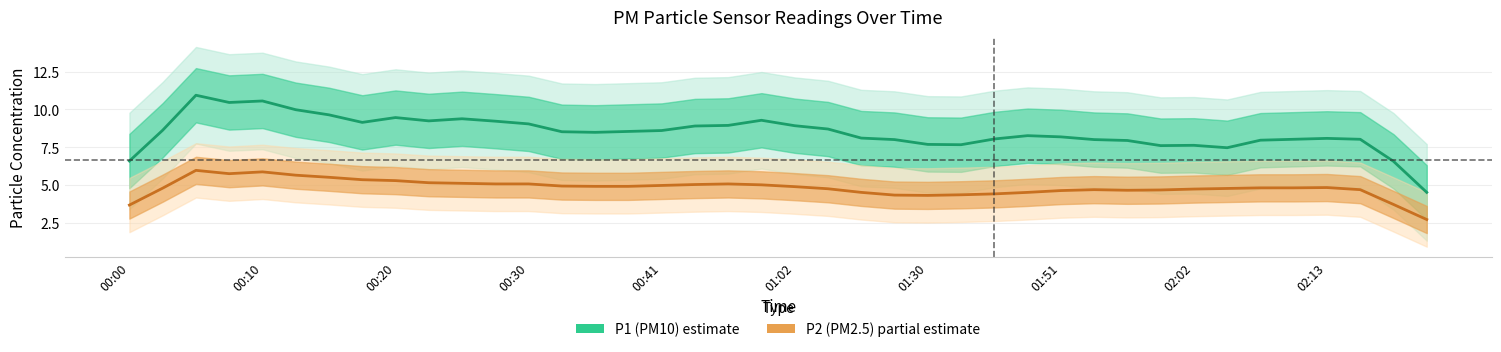

Count the number of data series in this chart.

2